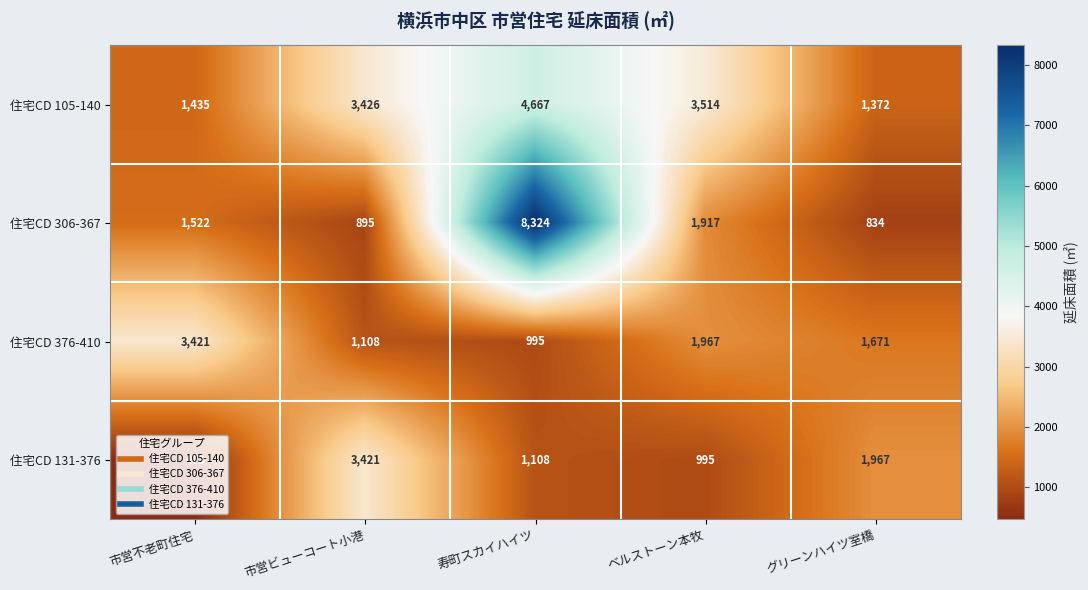

At how many categories does at least one series exceed 6966?

1